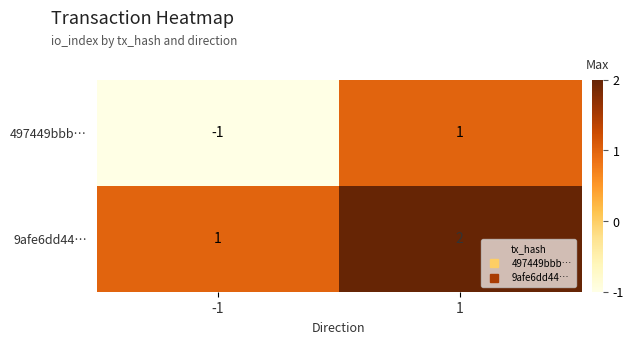

The value of 9afe6dd44… at 1 is 1. True or false?

False